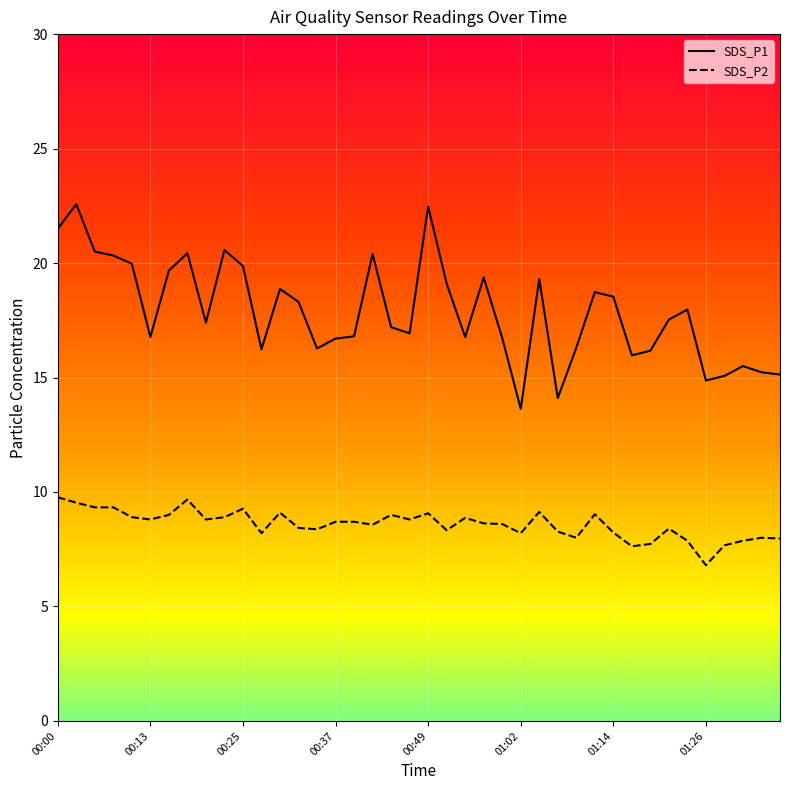

True or false: SDS_P2 and SDS_P1 cross at least once.

False